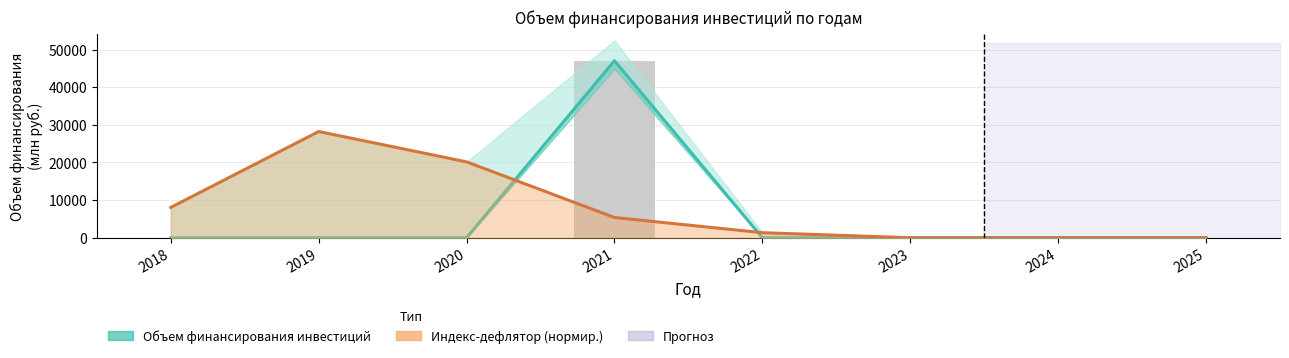

What is the greatest value displayed?

47058.0